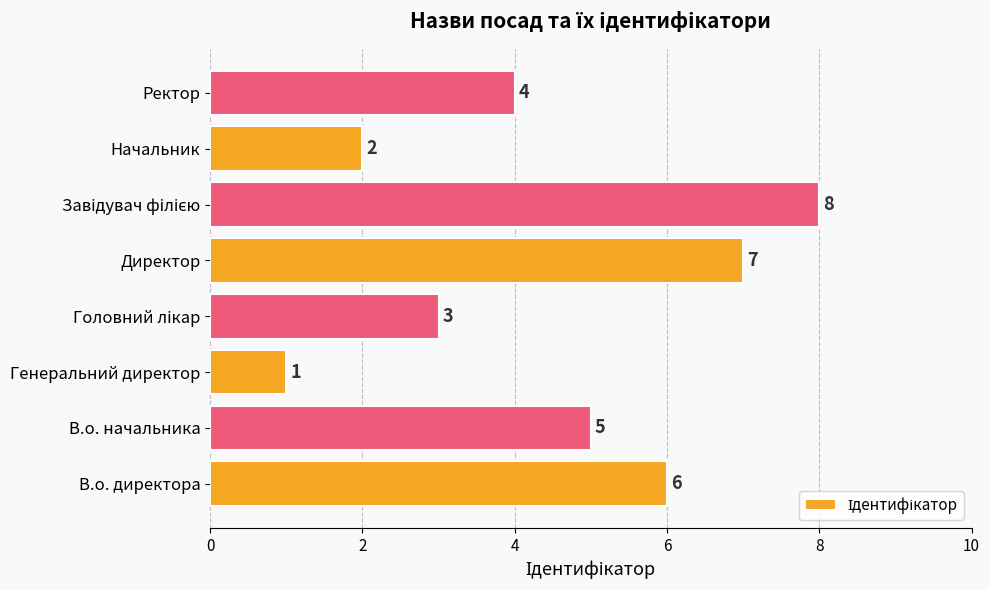

Count the number of data series in this chart.

1